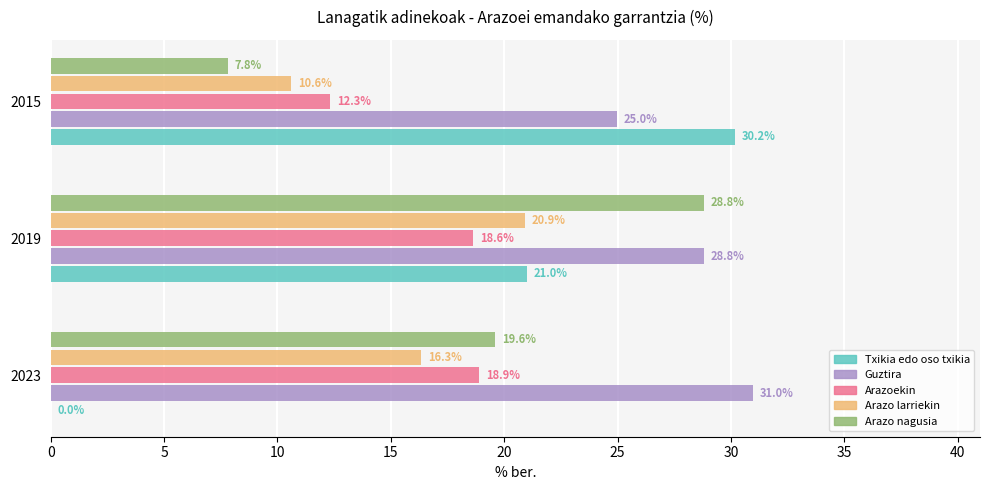

What is the maximum value shown in the chart?

31.0